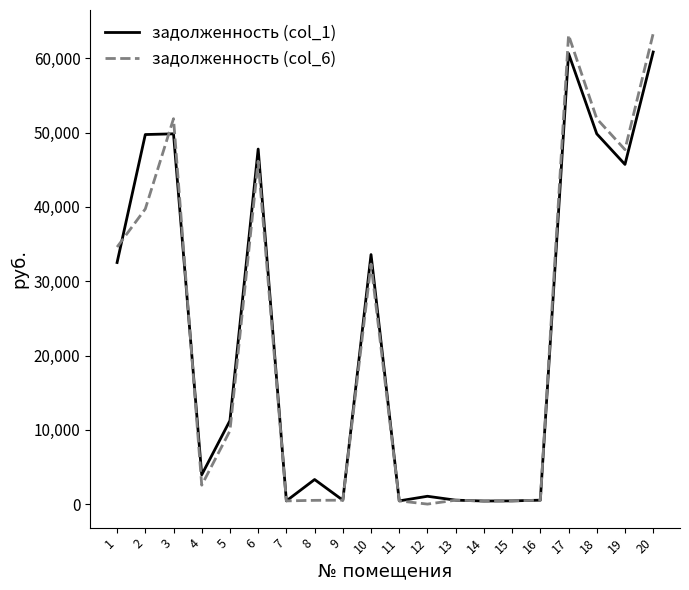

Read the задолженность (col_1) value at 14.

414.8